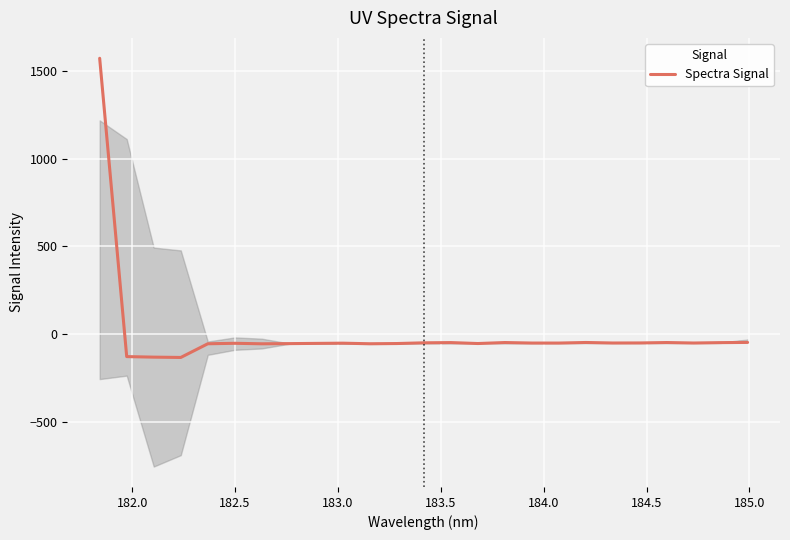

Does the chart display data point markers on the line(s)?

No